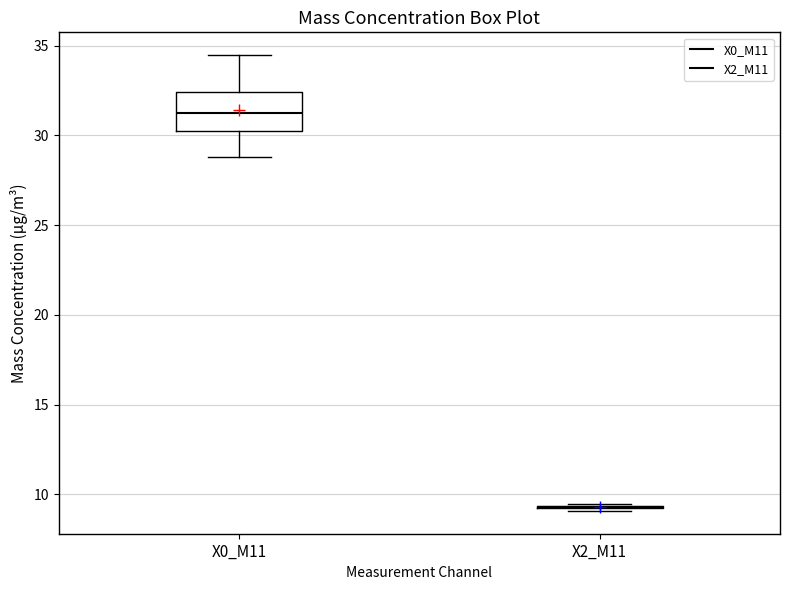

Reading left to right, transcribe this box plot: for each box, give where its median line is, the range the box spans, and where its two whiskers end, as read against the y-axis. The values are not printed on the chart, so give them approximately, as read against the axis.

X0_M11: median 31.0, box 30.5 to 32.5, whiskers 29.0 to 34.5
X2_M11: box collapsed to a line at 9.5, whiskers 9.0 to 9.5